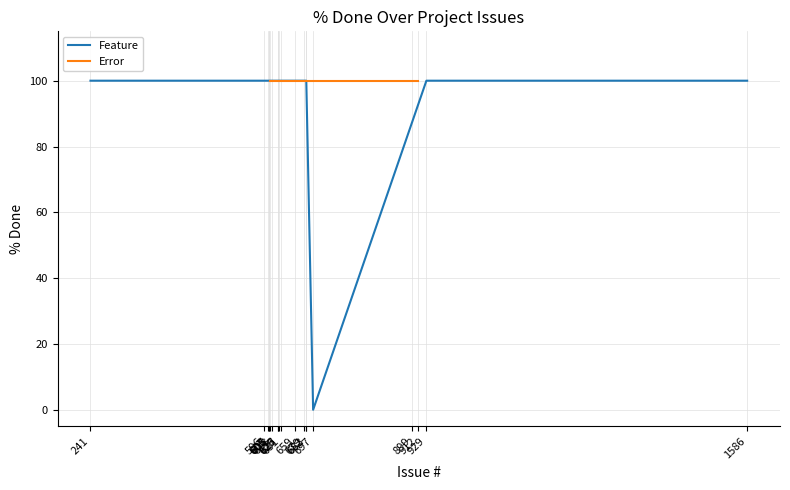

Does the chart display data point markers on the line(s)?

No